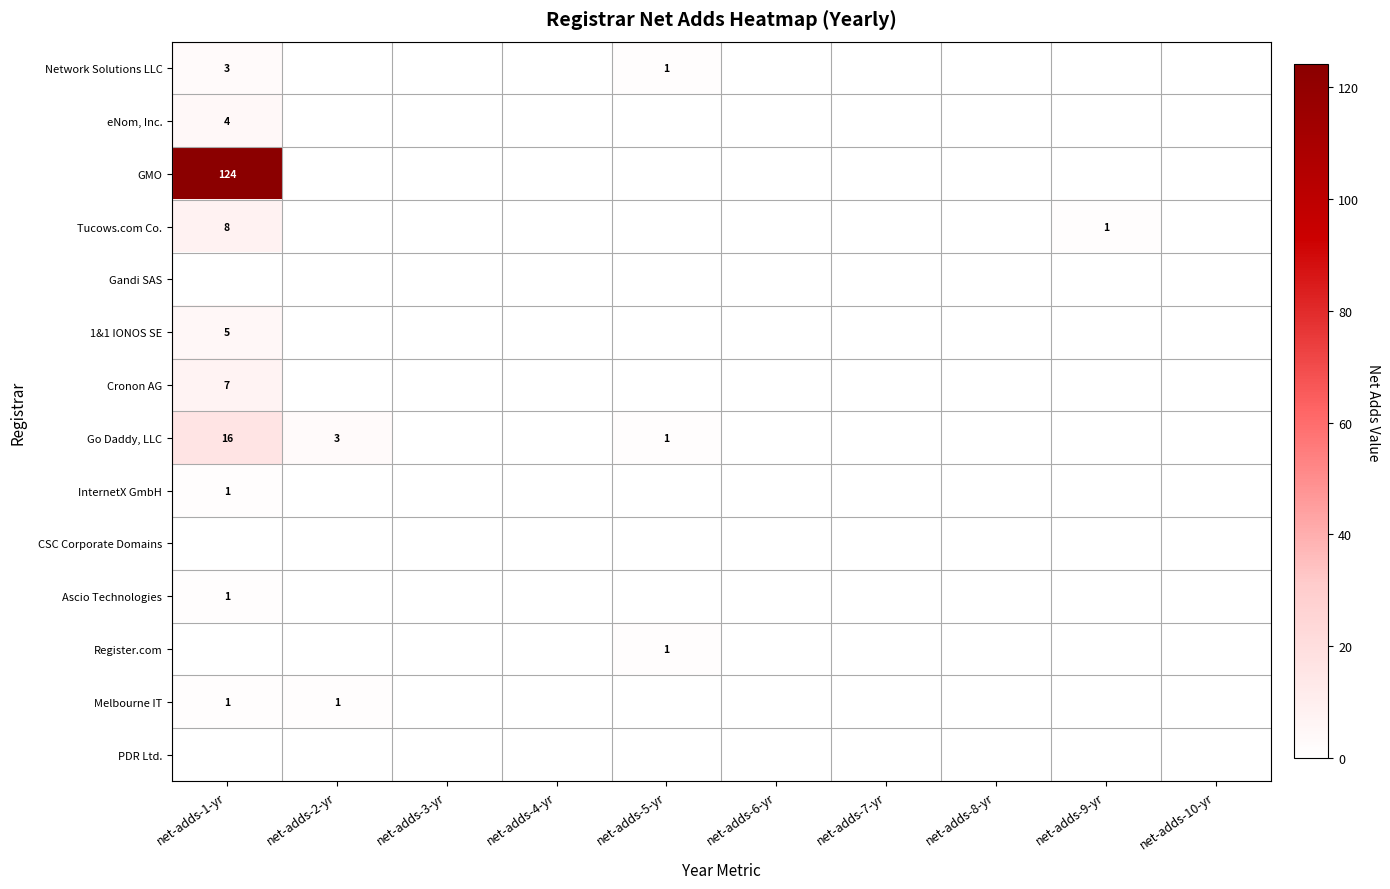

Is it true that Network Solutions LLC equals -2 at net-adds-10-yr?

False